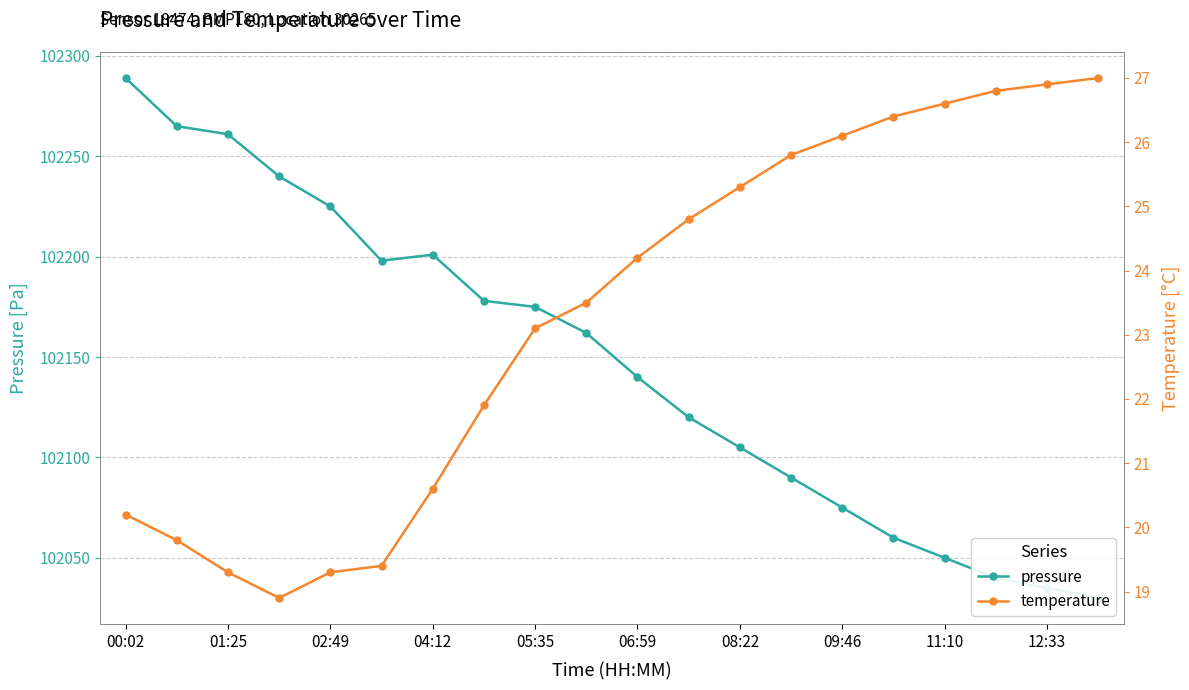

Reading left to right, transcribe all the data shown in this chart.

pressure: 102289.0	102265.0	102261.0	102240.0	102225.0	102198.0	102201.0	102178.0	102175.0	102162.0	102140.0	102120.0	102105.0	102090.0	102075.0	102060.0	102050.0	102040.0	102035.0	102030.0
temperature: 20.2	19.8	19.3	18.9	19.3	19.4	20.6	21.9	23.1	23.5	24.2	24.8	25.3	25.8	26.1	26.4	26.6	26.8	26.9	27.0